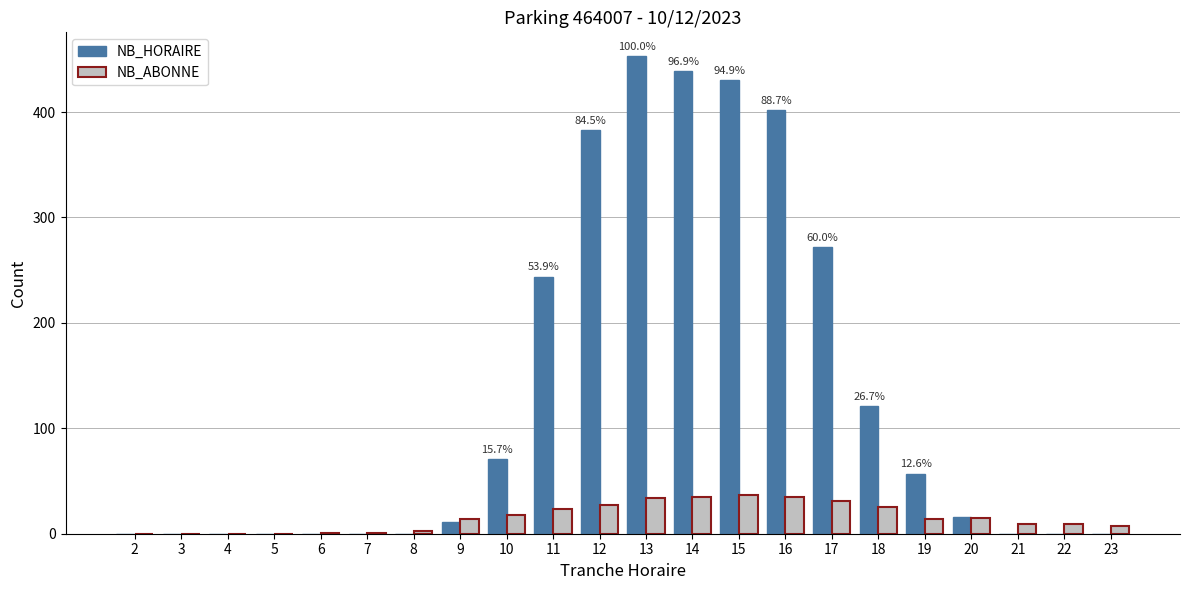

True or false: NB_HORAIRE has a value of 286 at 5.

False